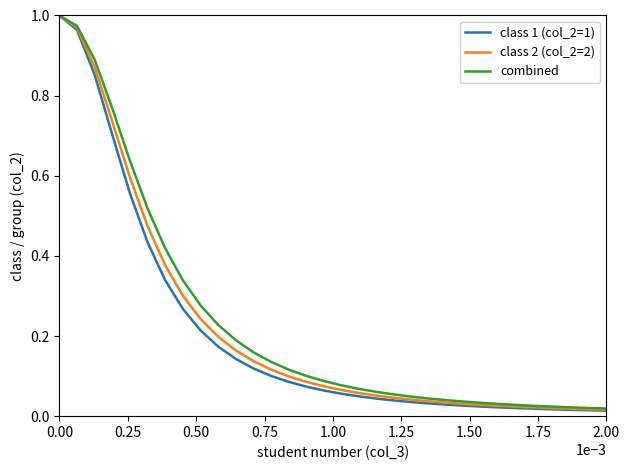

True or false: class 1 (col_2=1) and combined intersect in this chart.

False